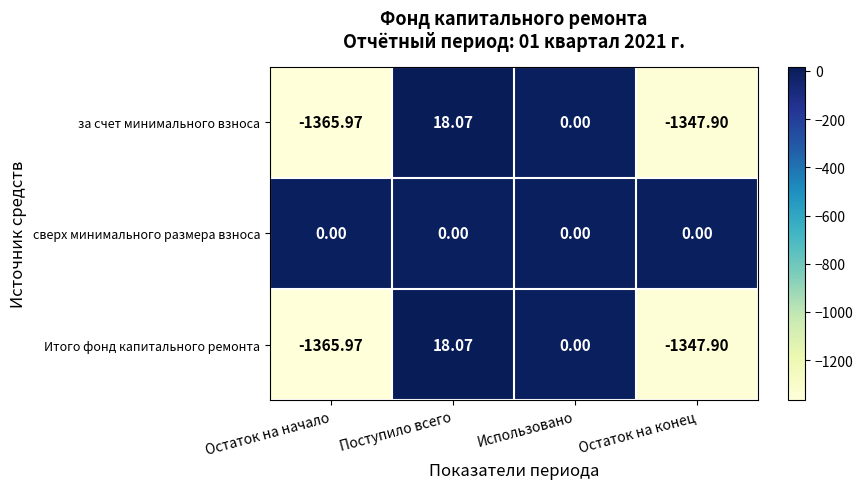

At which category is the sum across all series the highest?

Поступило всего